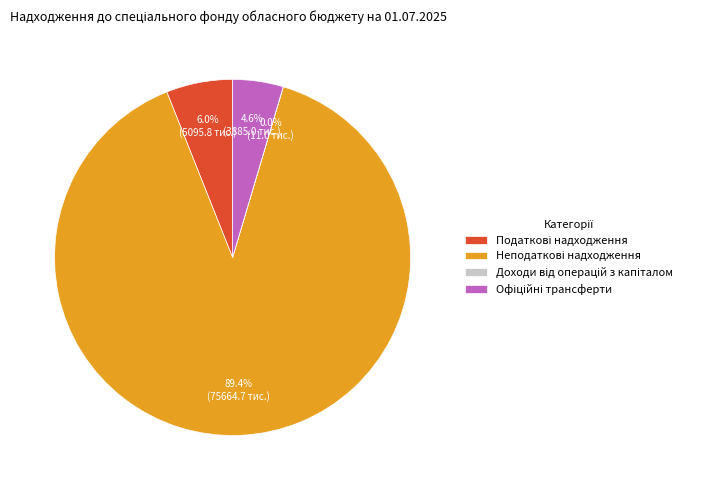

Is there any slice that represents more than half of the pie?

Yes